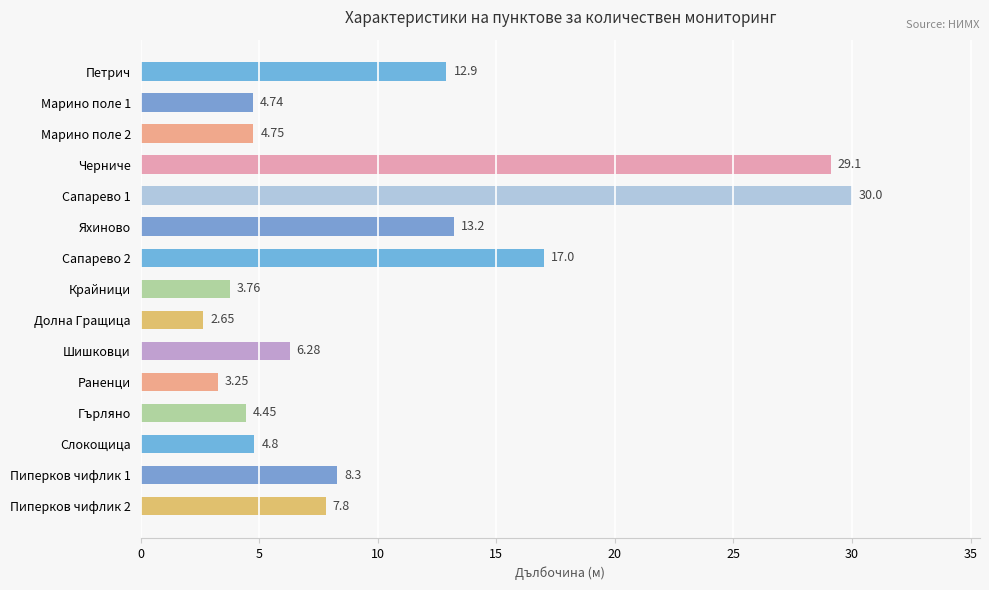

What is the difference between the values at Слокощица and Петрич?

8.1